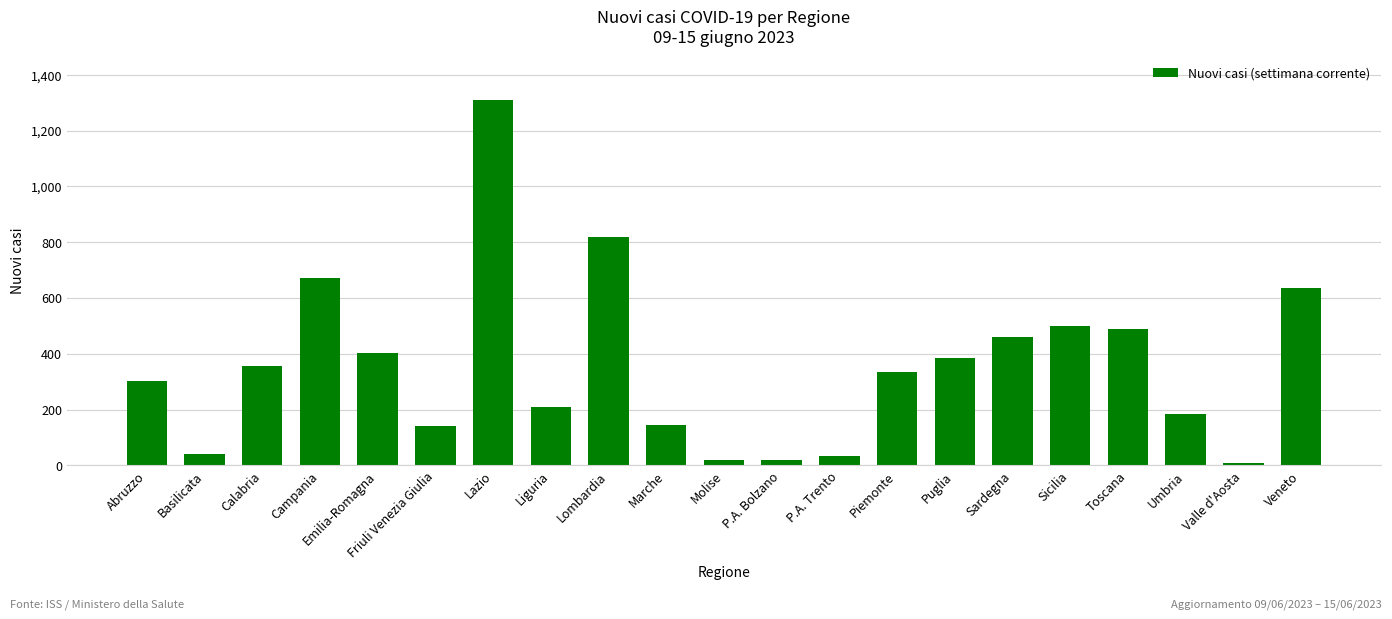

What is the average value?

355